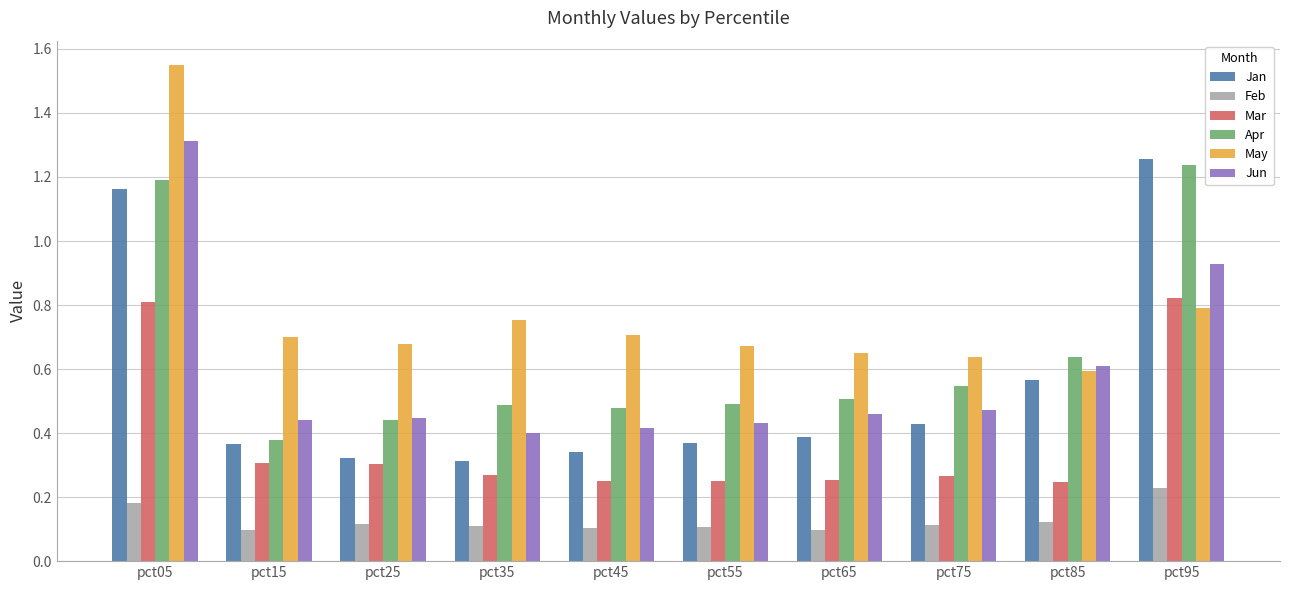

What is the sum of all Jun values?

5.9